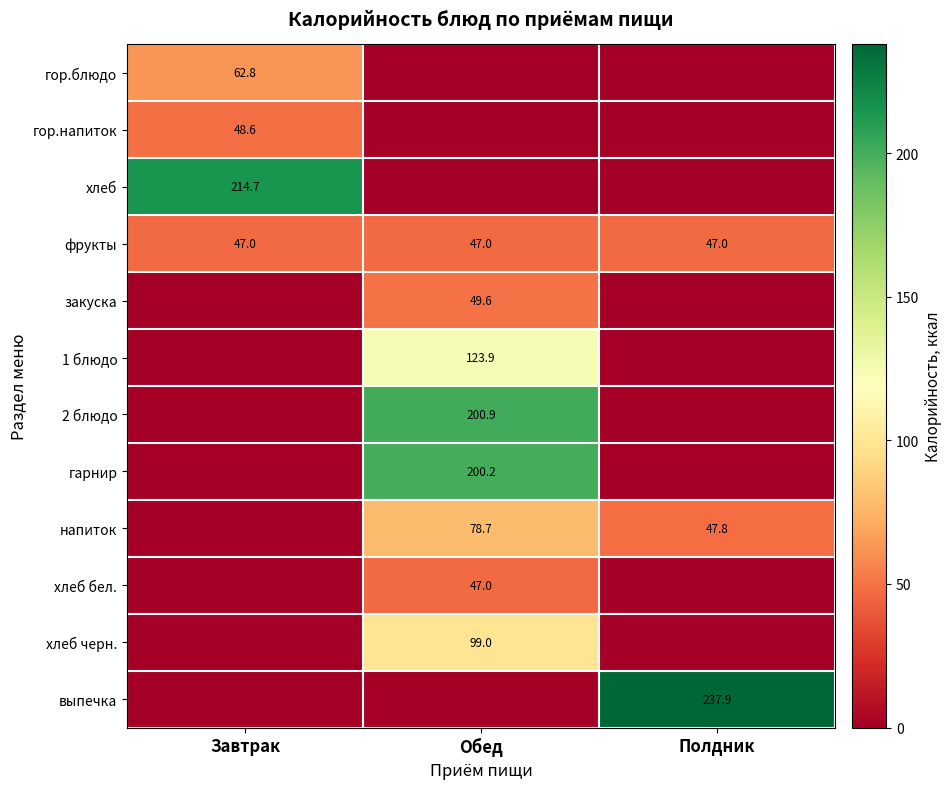

Is it true that гарнир equals 115.6 at Обед?

False